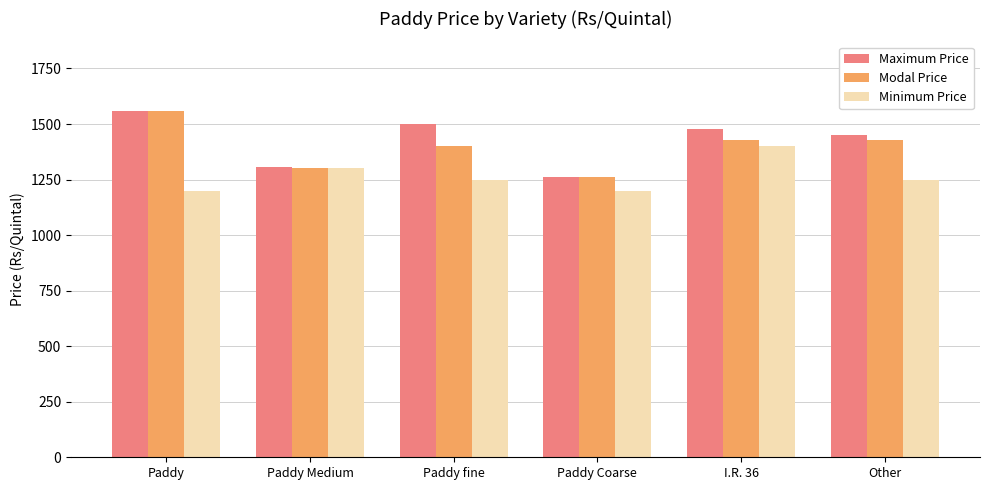

What is the spread (max minus min) of values at Paddy fine?

250